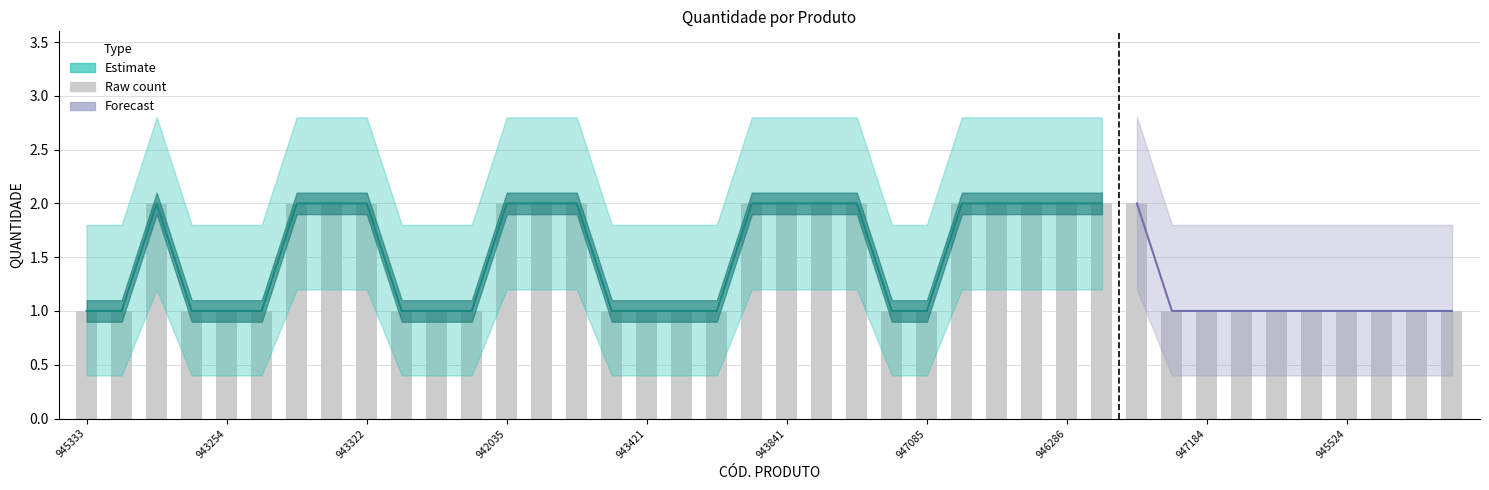

How many QUANTIDADE values are between 1 and 2?

40